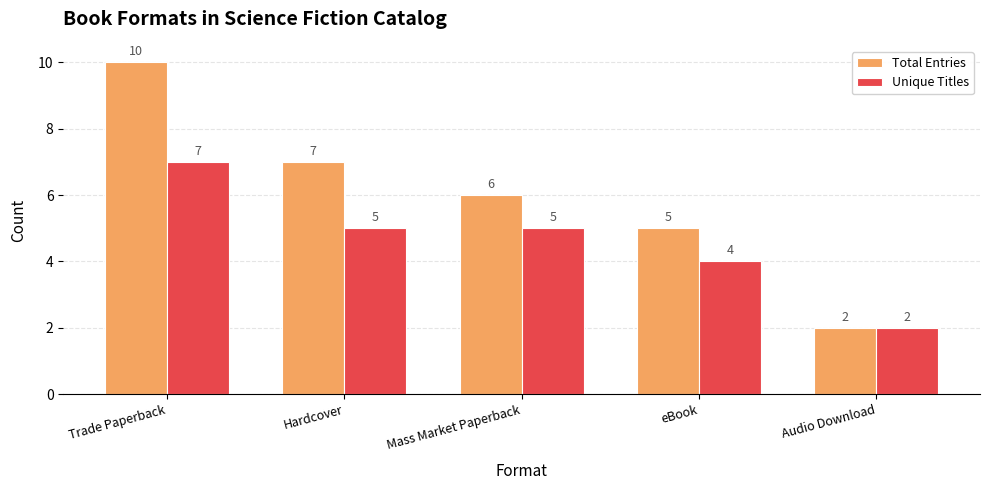

Is it true that Total Entries equals 7 at Hardcover?

True